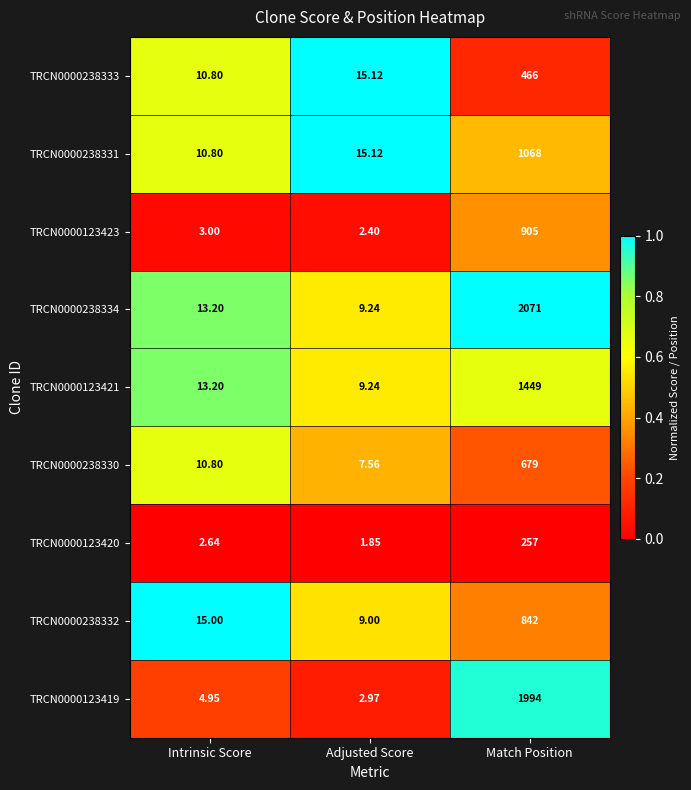

Which category has the highest value in the TRCN0000123423 series?

Match Position